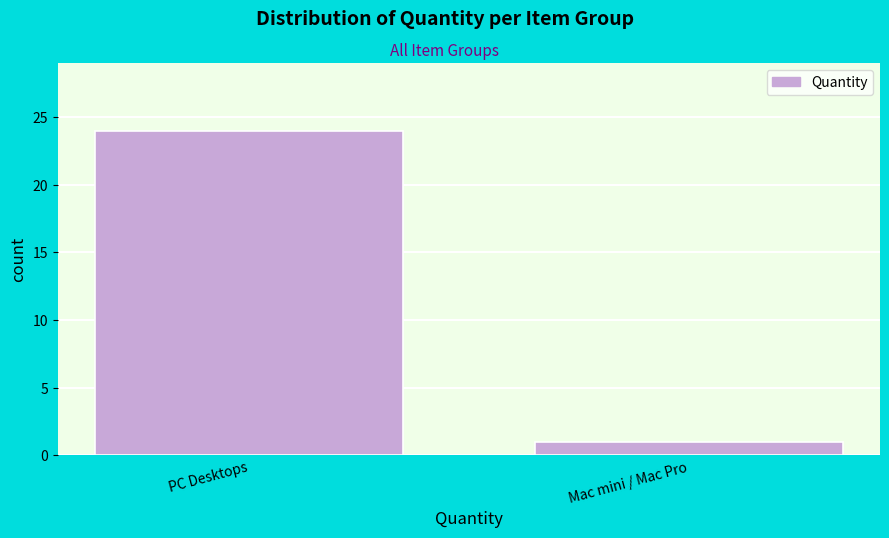

Reading left to right, extract all data points from this chart.

PC Desktops=24	Mac mini / Mac Pro=1